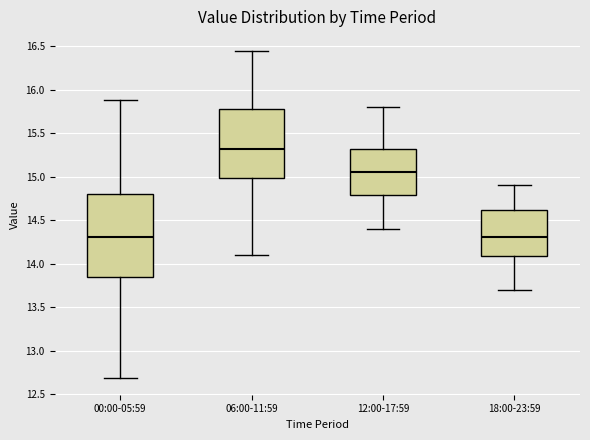

Reading left to right, transcribe this box plot: for each box, give where its median line is, the range the box spans, and where its two whiskers end, as read against the y-axis. The values are not printed on the chart, so give them approximately, as read against the axis.

00:00-05:59: median 14.30, box 13.85 to 14.80, whiskers 12.70 to 15.90
06:00-11:59: median 15.30, box 15.00 to 15.80, whiskers 14.10 to 16.45
12:00-17:59: median 15.05, box 14.80 to 15.30, whiskers 14.40 to 15.80
18:00-23:59: median 14.30, box 14.10 to 14.60, whiskers 13.70 to 14.90